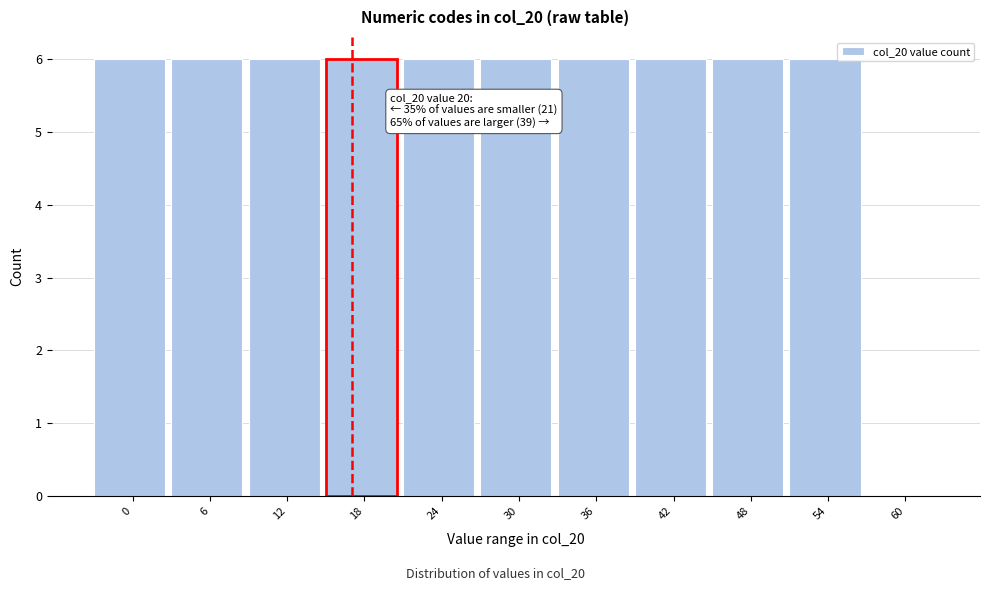

Reading right to left, what are all the values shown in this chart?

60=0	54=6	48=6	42=6	36=6	30=6	24=6	18=6	12=6	6=6	0=6